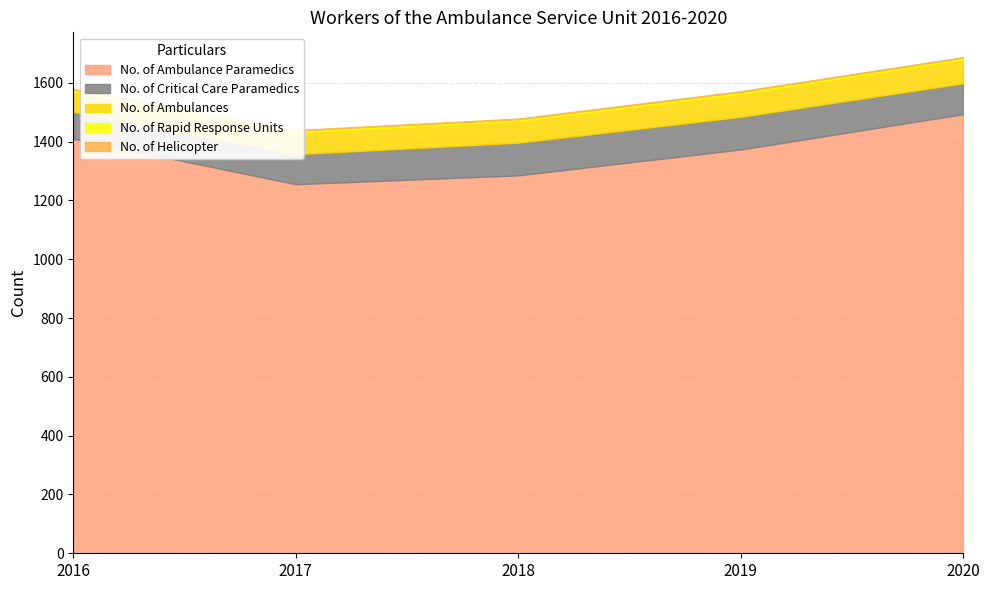

Rank the series by their maximum value, from highest to lowest.

No. of Ambulance Paramedics, No. of Critical Care Paramedics, No. of Ambulances, No. of Rapid Response Units, No. of Helicopter